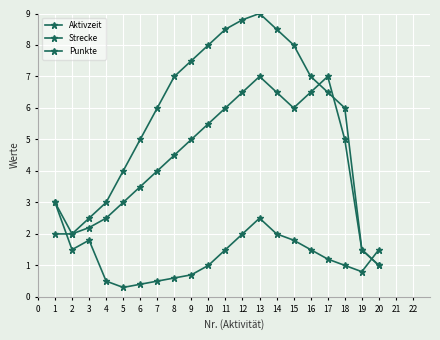

True or false: Punkte has a value of 0.8 at 18.

False